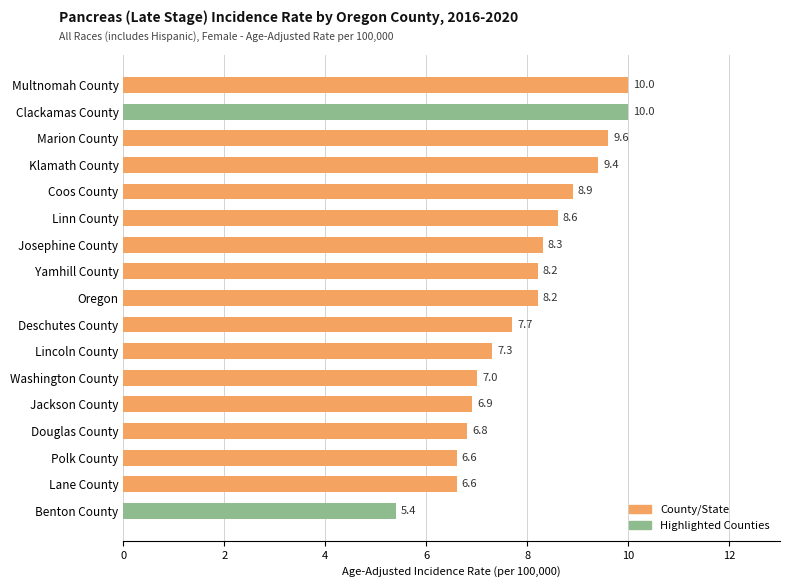

At which category does the chart reach its minimum across all series?

Benton County